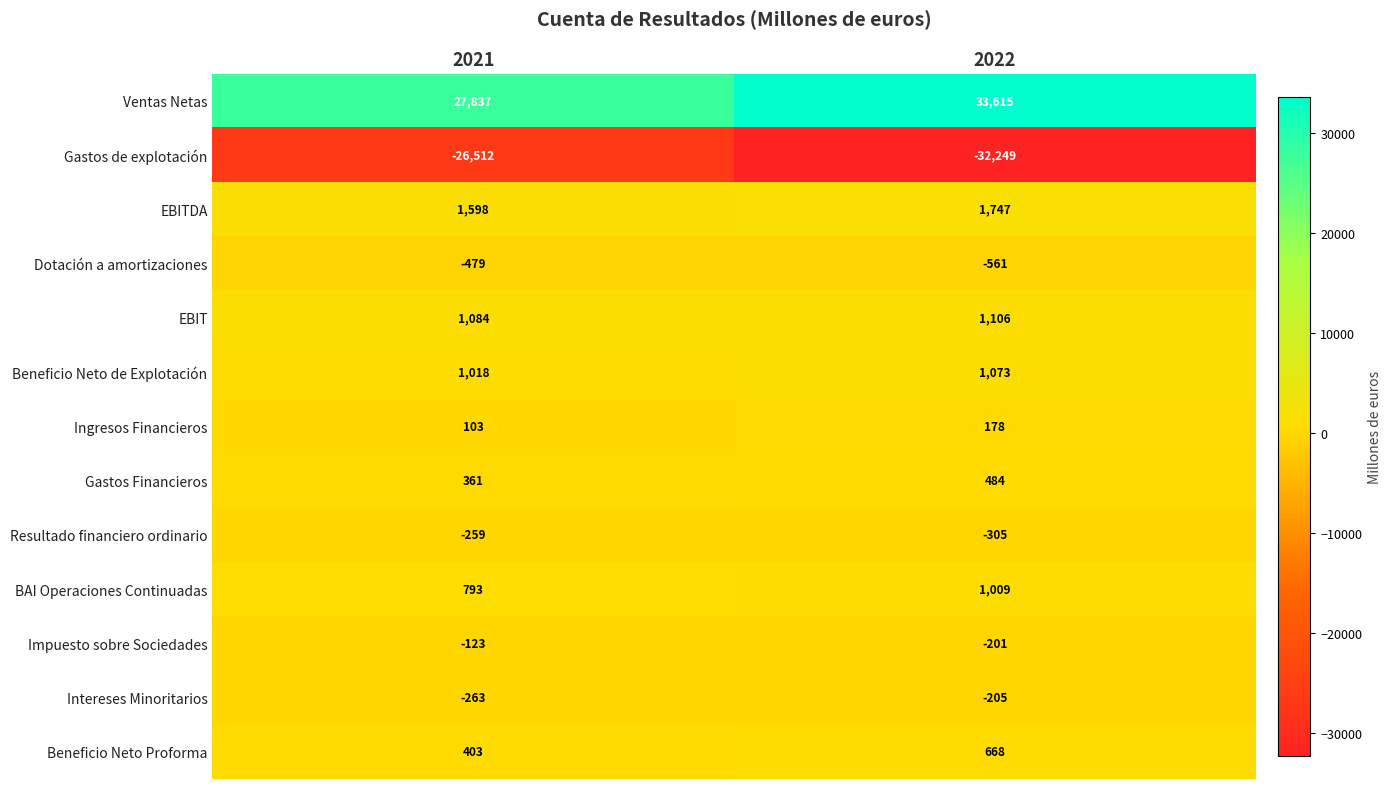

Which label corresponds to the largest value in the chart?

2022